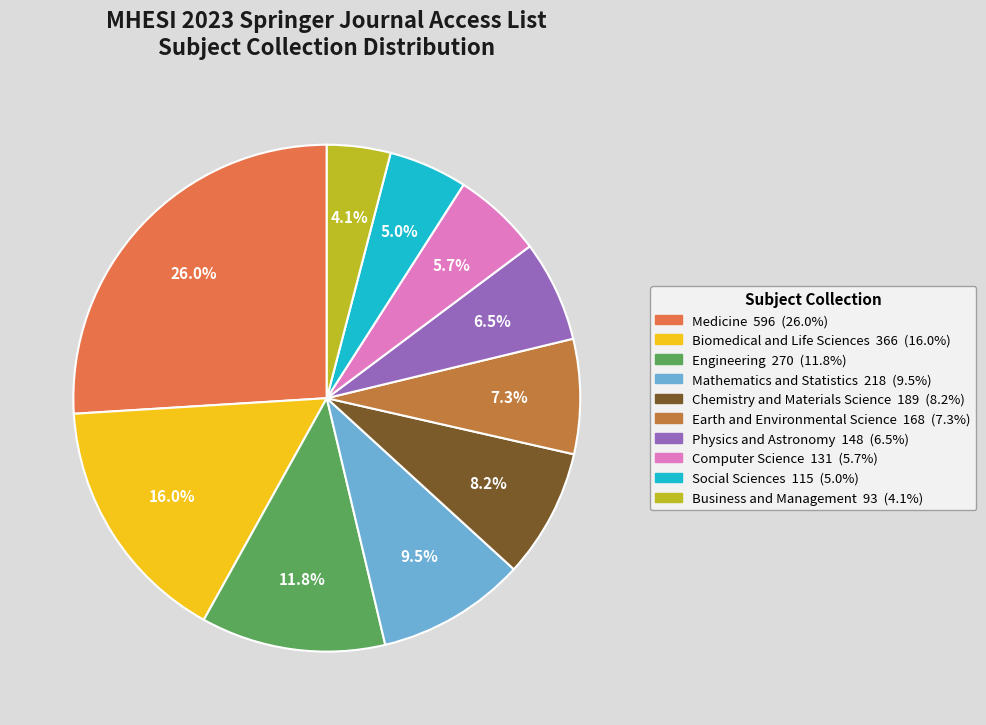

To the nearest percent, what is the average slice percentage?

10%